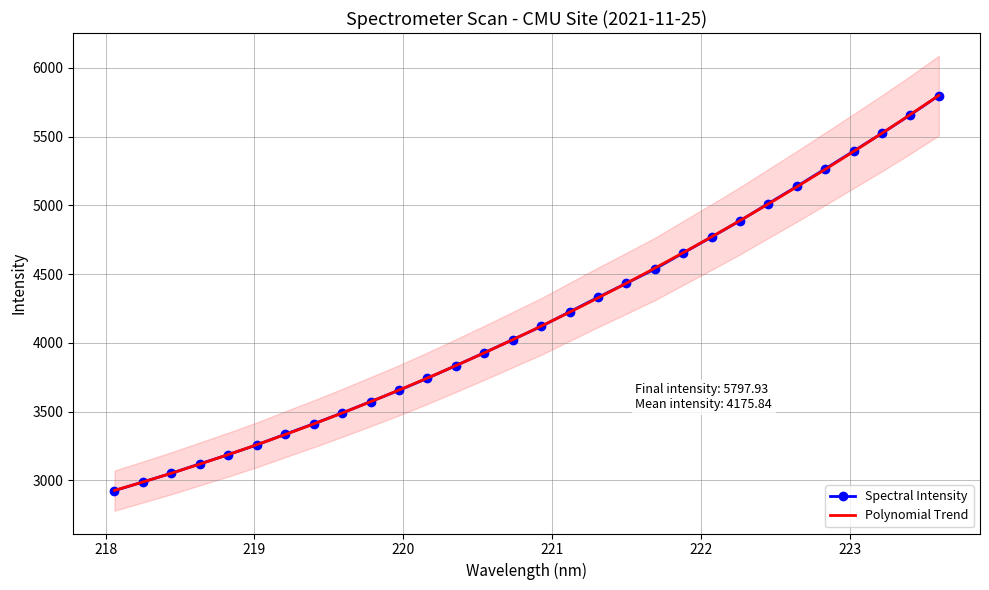

How many values are below 4119?

15